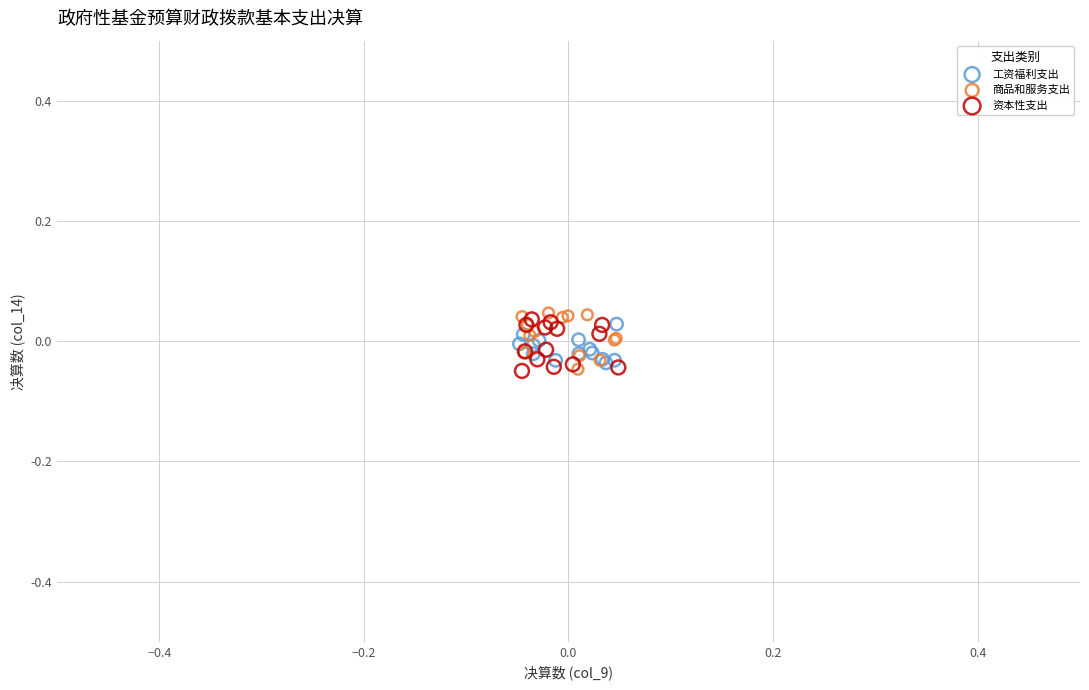

Which series has the widest spread of Y values?

商品和服务支出